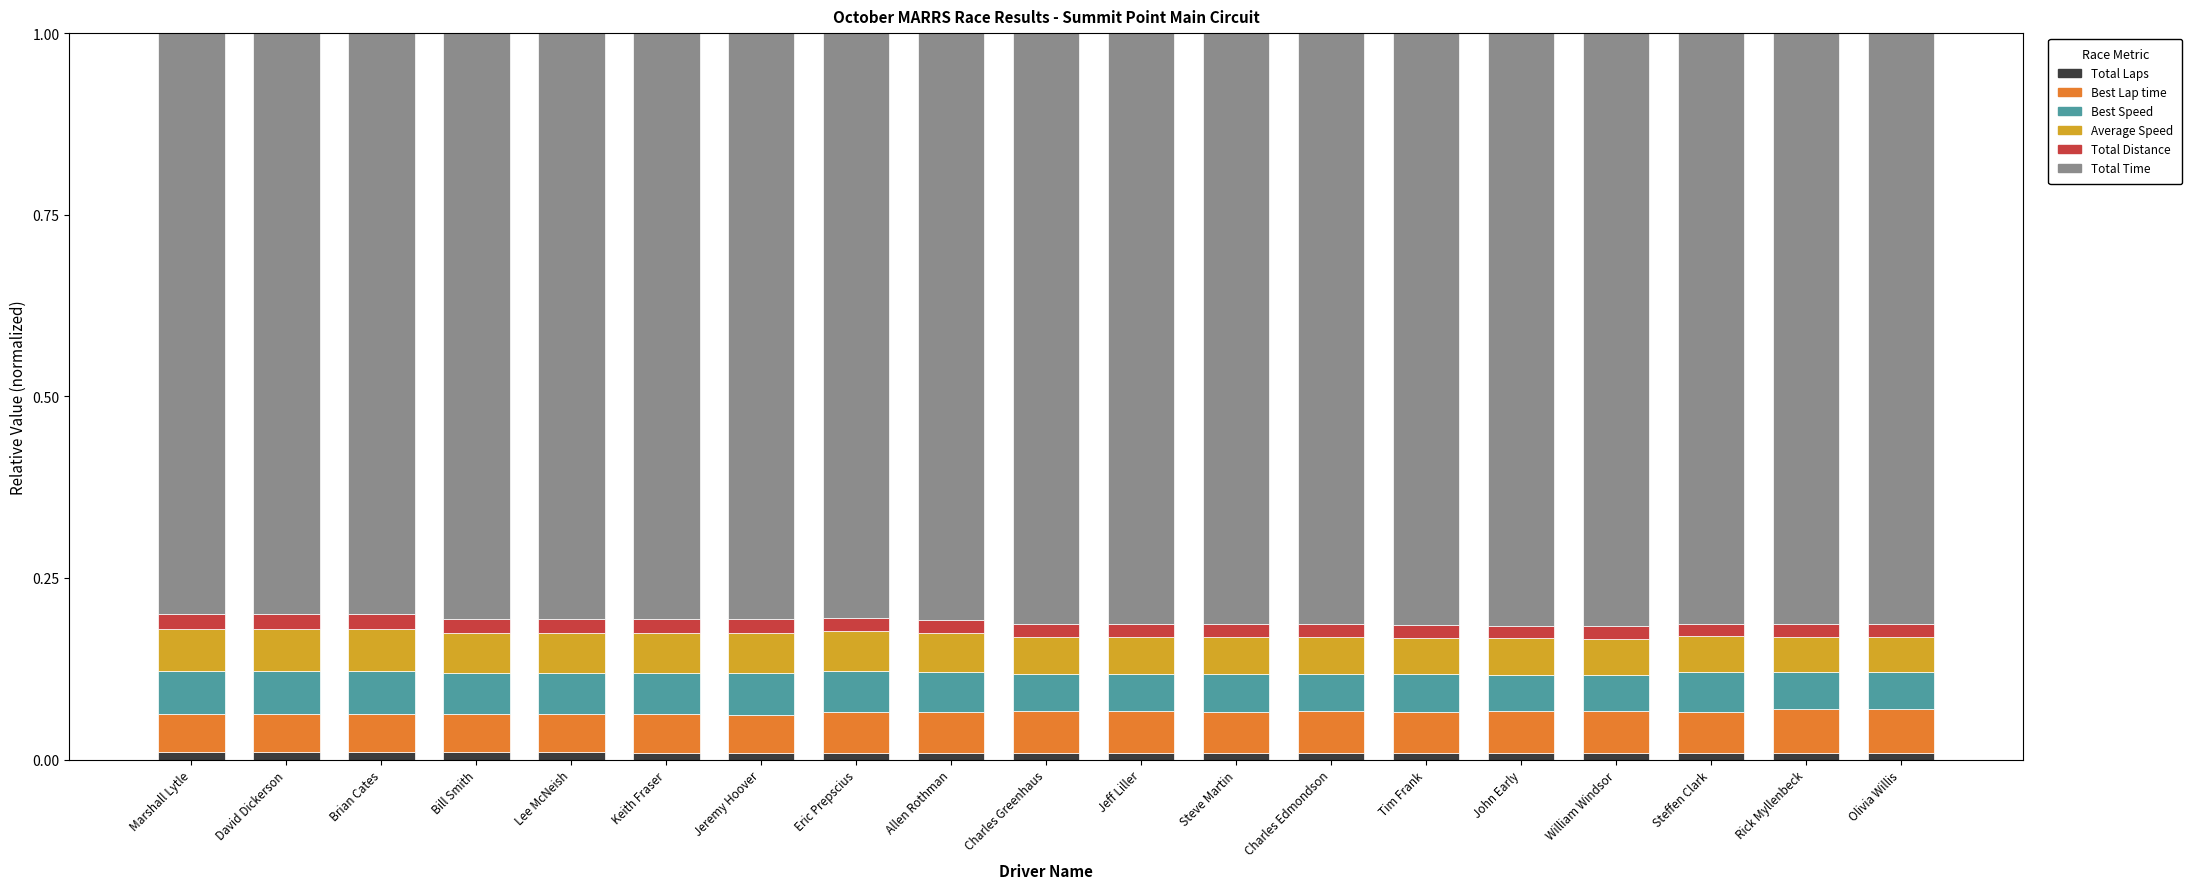

Count the number of categories in the chart.

19